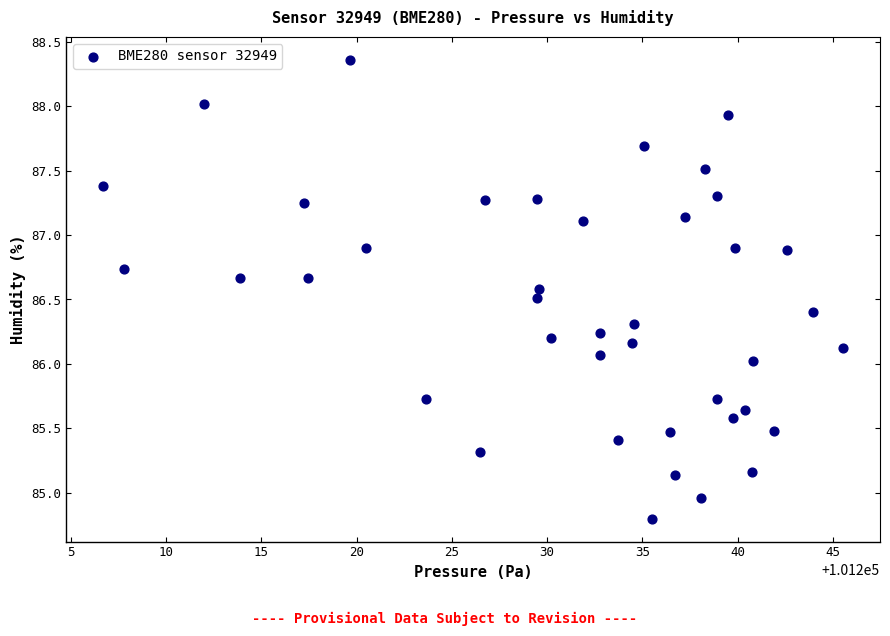

What is the range of X values (max minus min)?

38.8